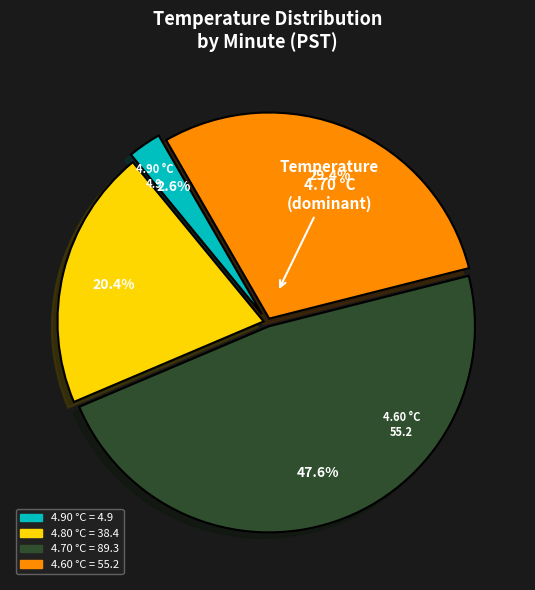

Is there a majority slice in this chart?

No